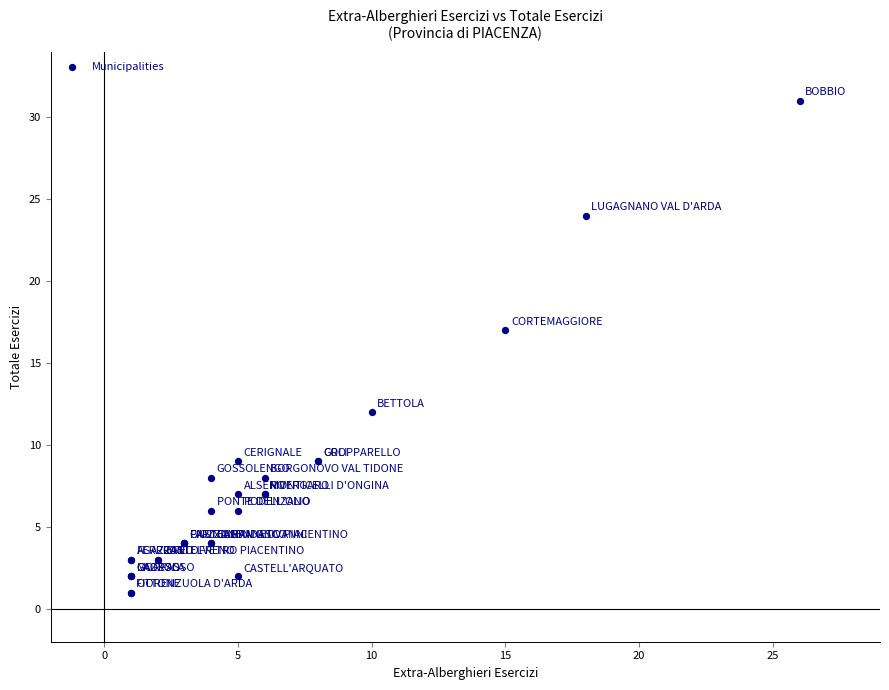

What Y value in the scatter plot is closest to 16?

17